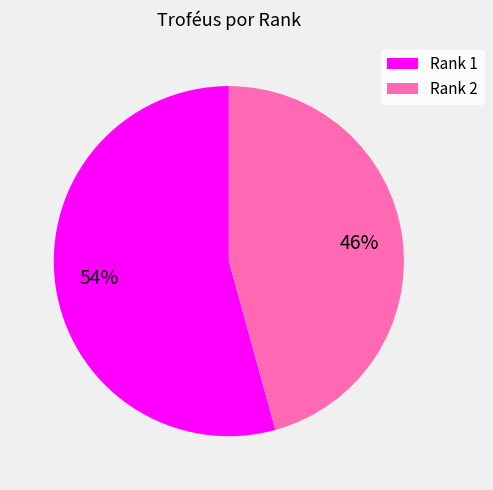

Is there any slice that represents more than half of the pie?

Yes